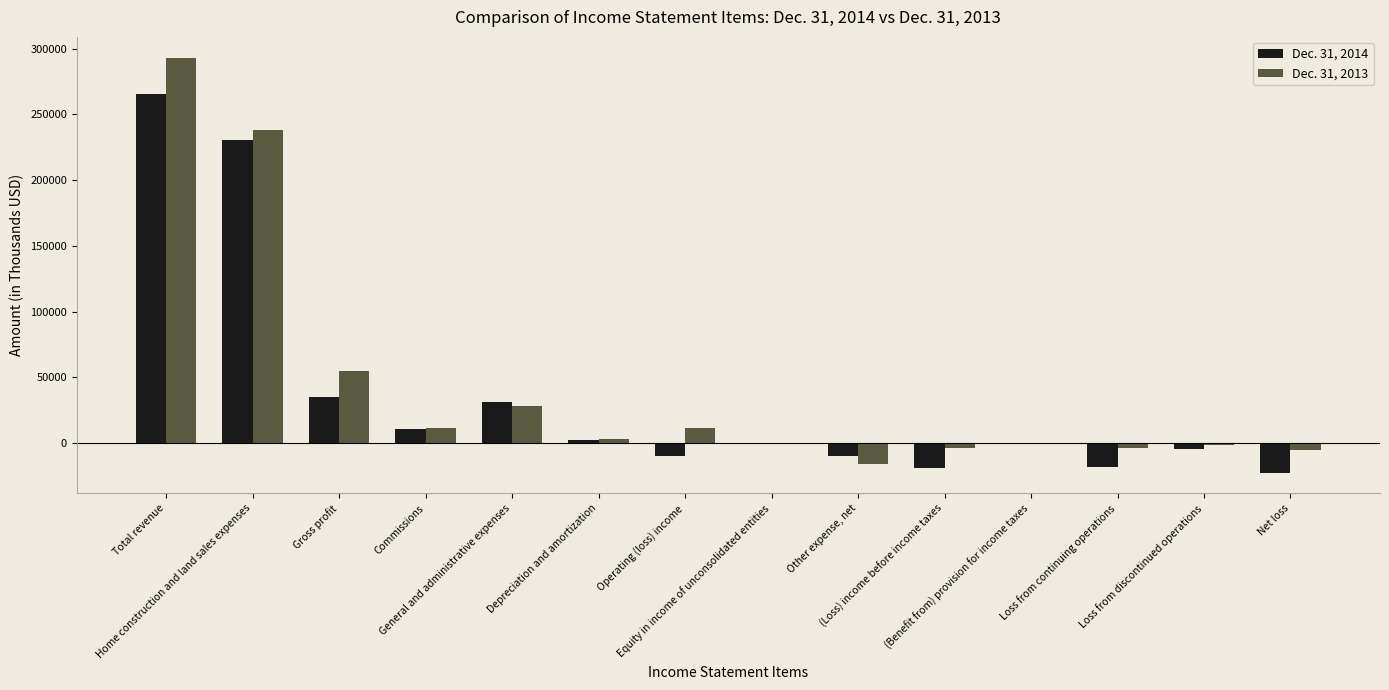

What is the maximum value shown in the chart?

293170